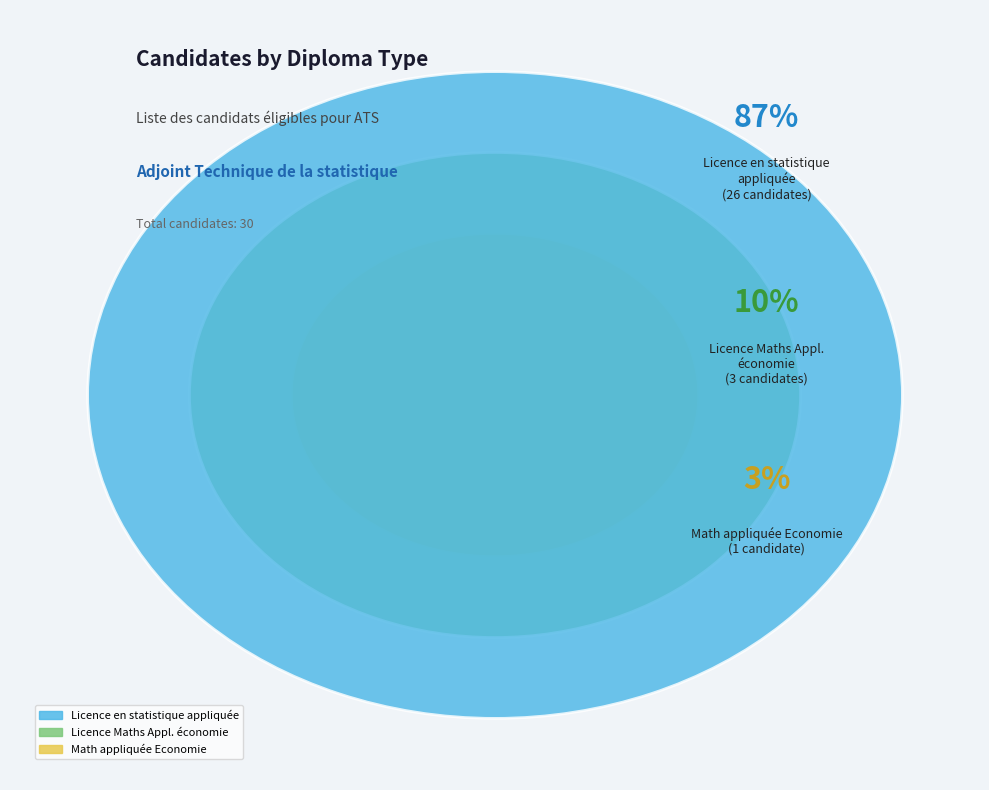

What is the change in value from Licence en statistique appliquée to Math appliquée Economie?

-25